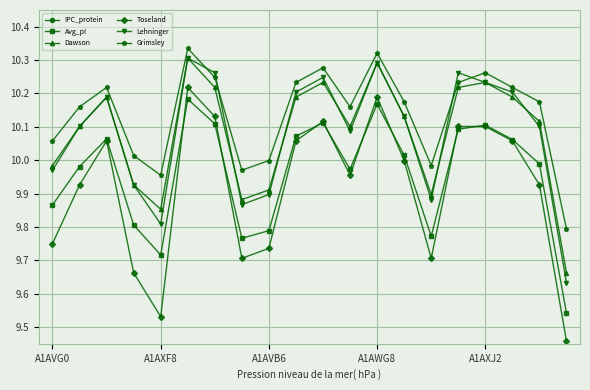

True or false: Avg_pI and Dawson intersect in this chart.

False